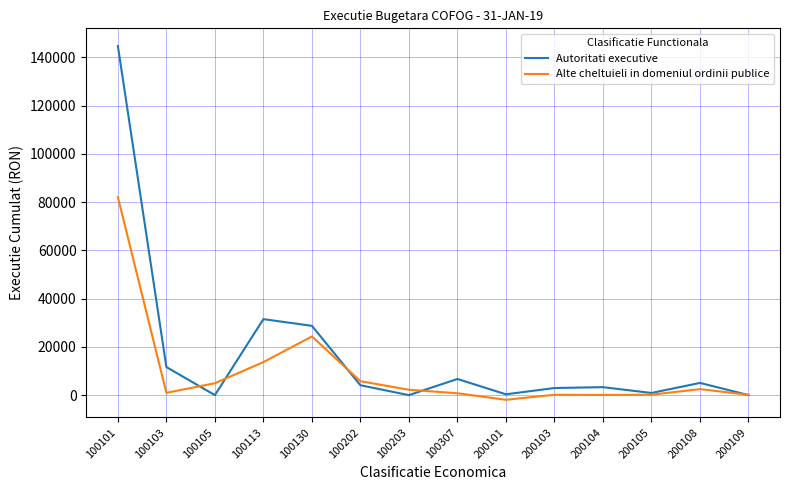

At which label is Autoritati executive closest to 72373?

100113